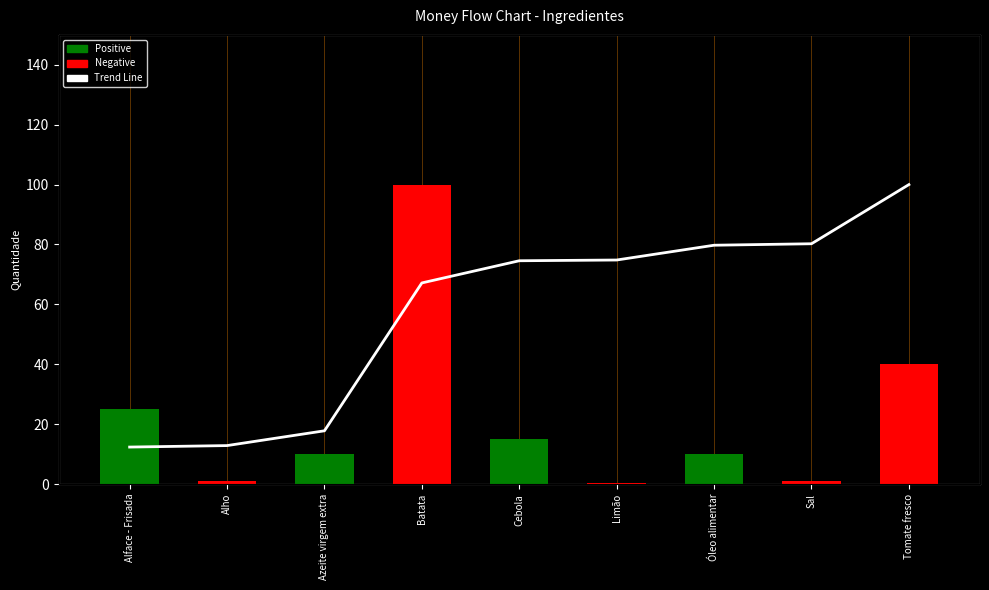

How many groups of bars are there?

9